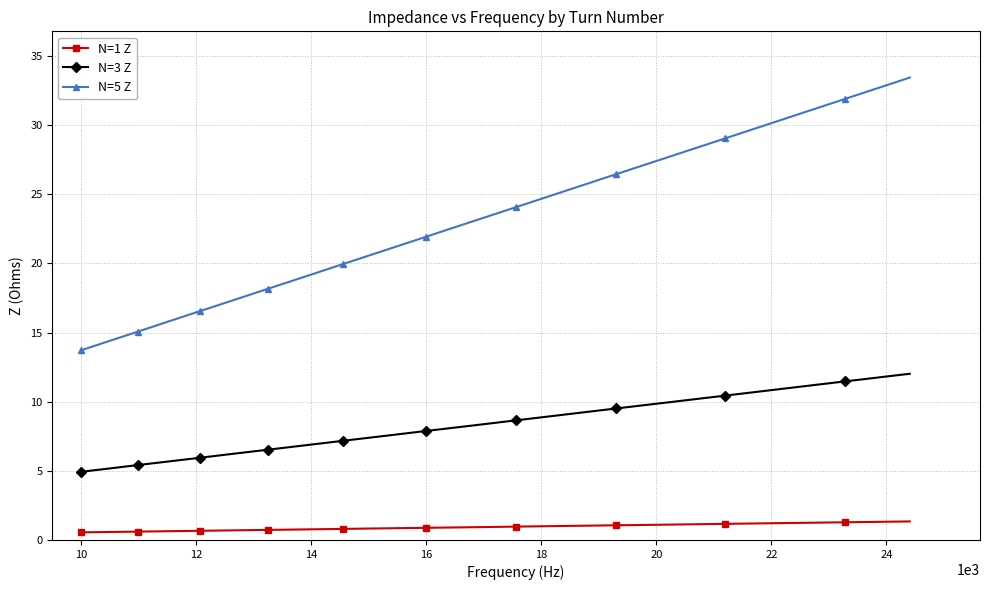

What is the difference between the maximum and minimum values in the N=3 Z series?

7.1